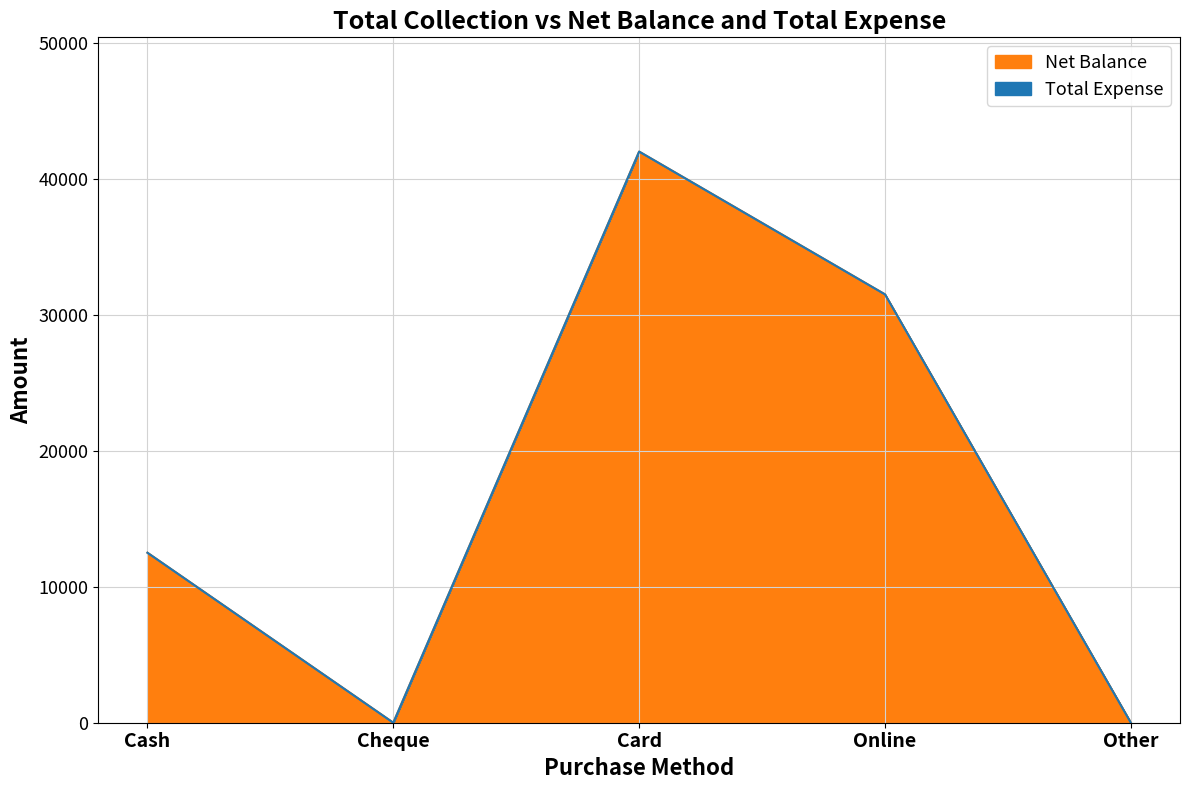

How many values are between 0 and 31500?

4